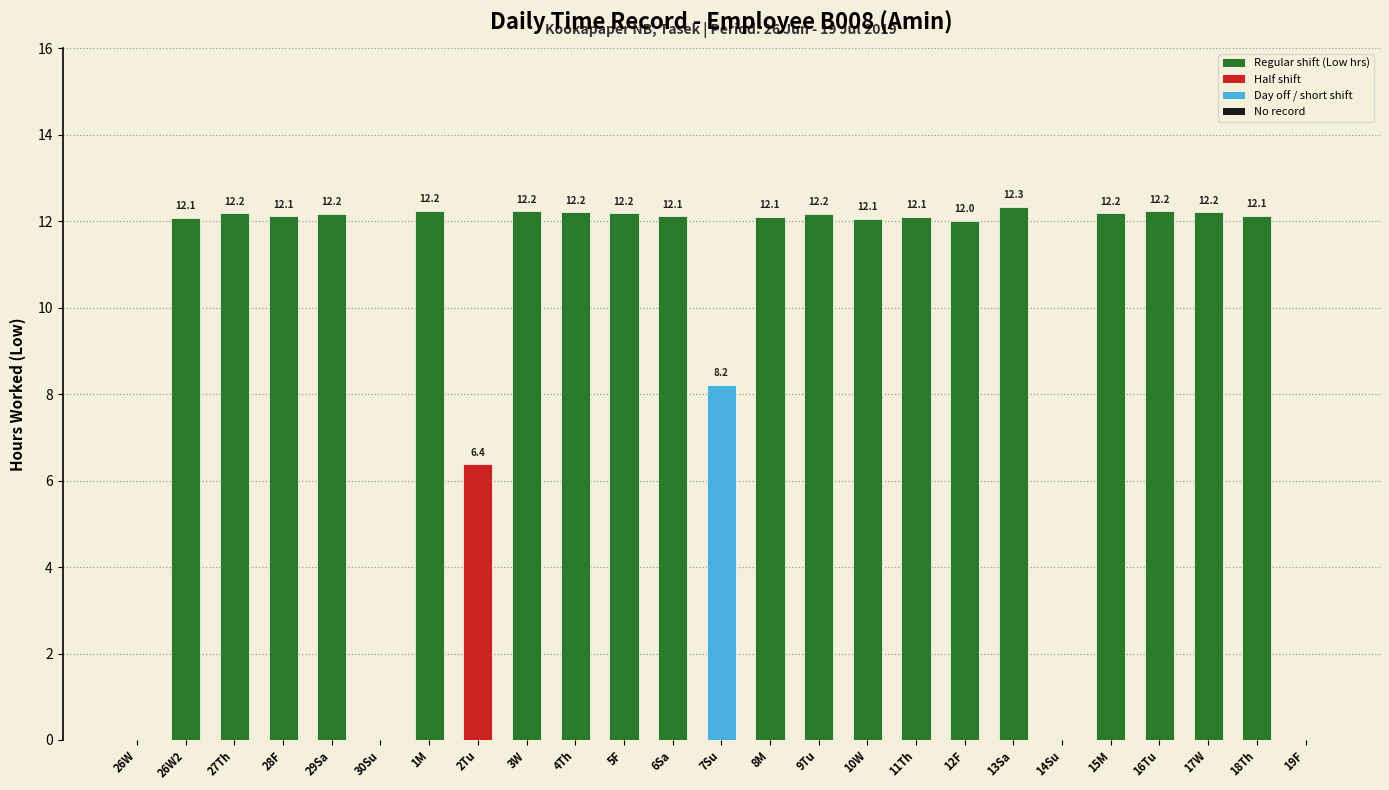

What is the sum of all values?

245.6